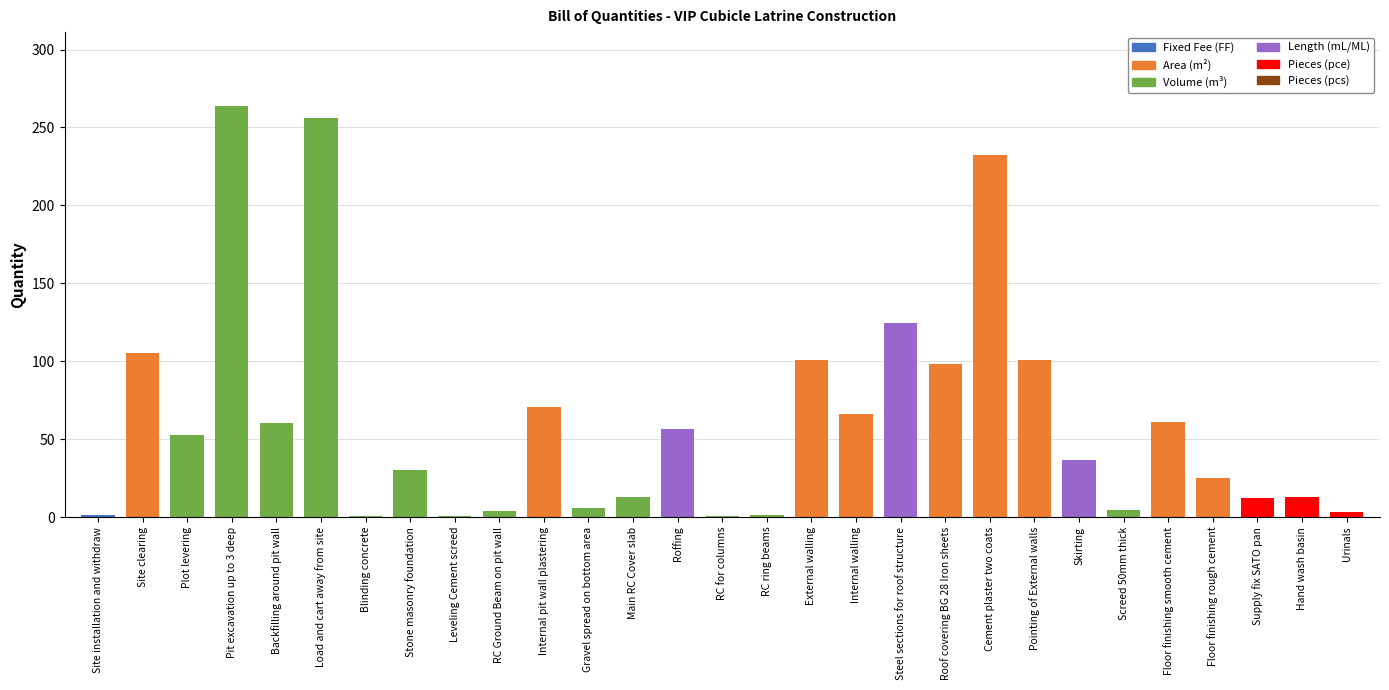

Are the bars horizontal?

No